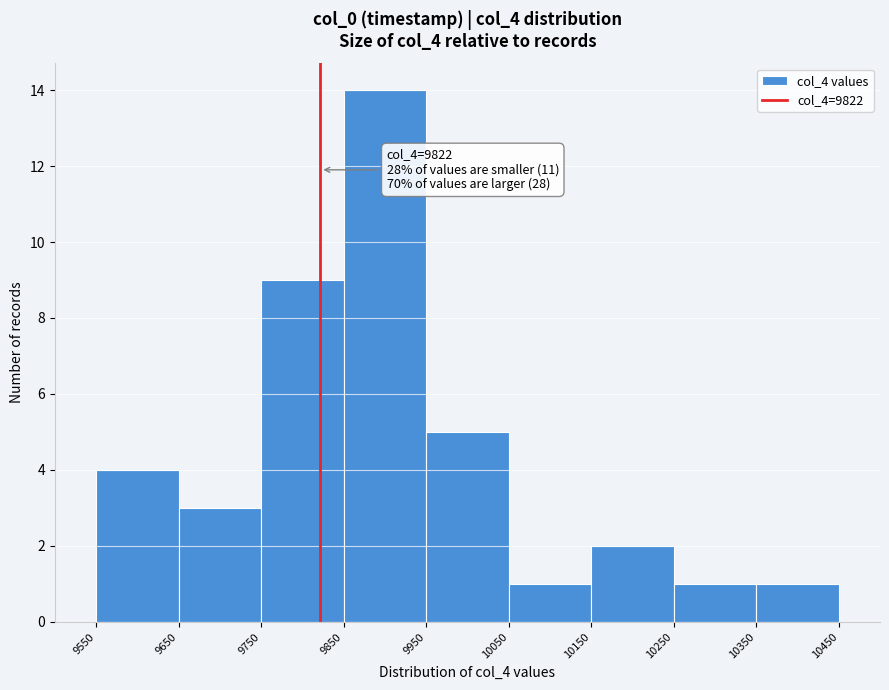

Which range on the x-axis has the tallest bar?

9850 to 9950